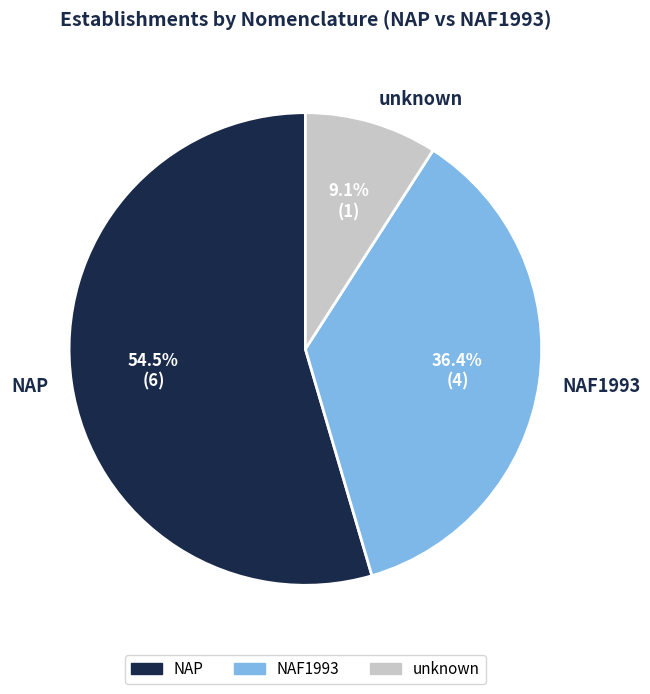

Count the number of slices in the pie.

3